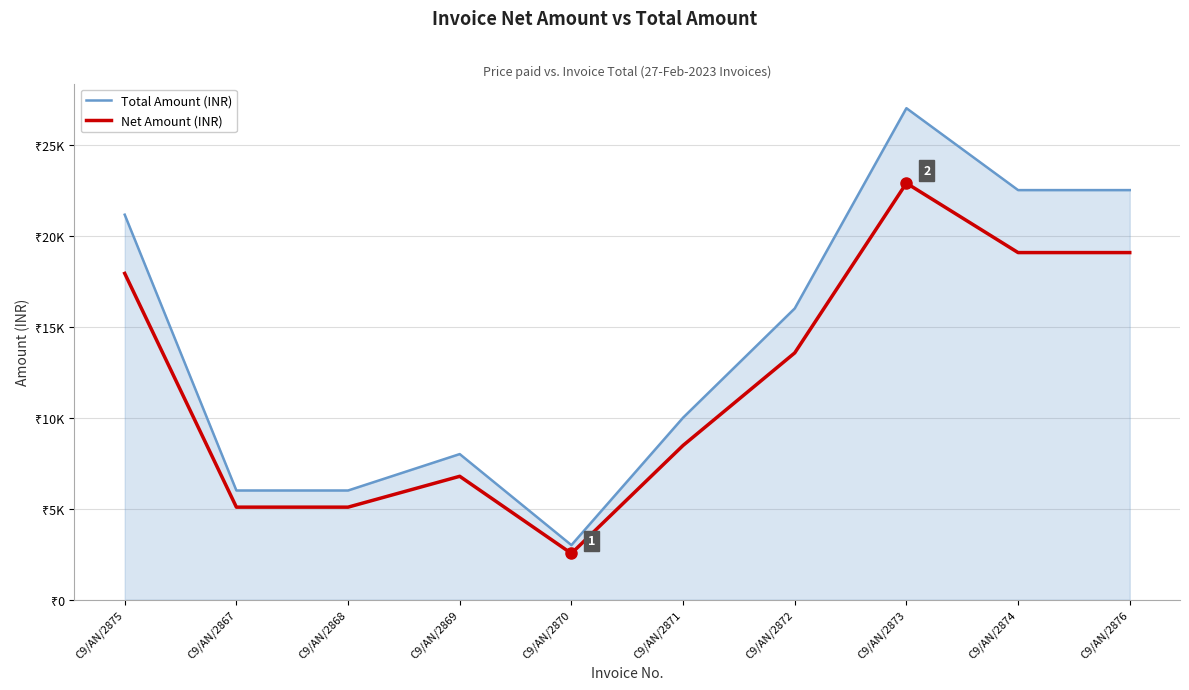

At how many categories does at least one series exceed 9383?

6